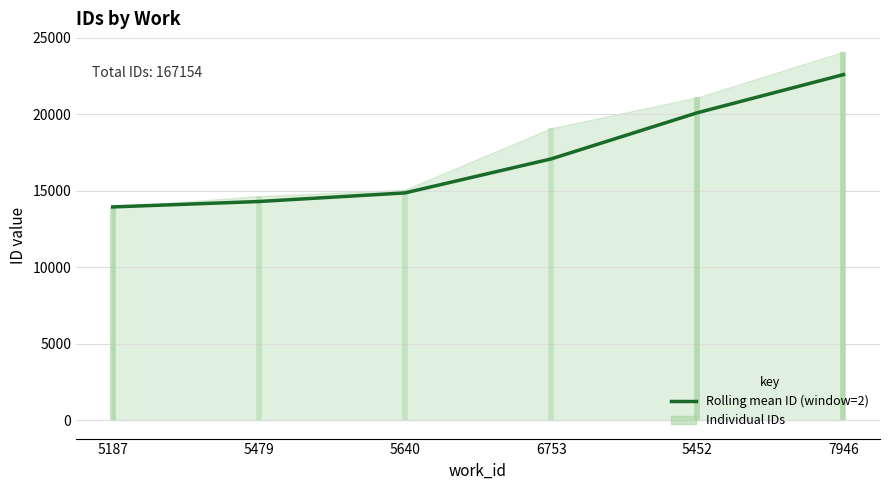

List the labels in order of value, largest first.

7946, 5452, 6753, 5640, 5479, 5187